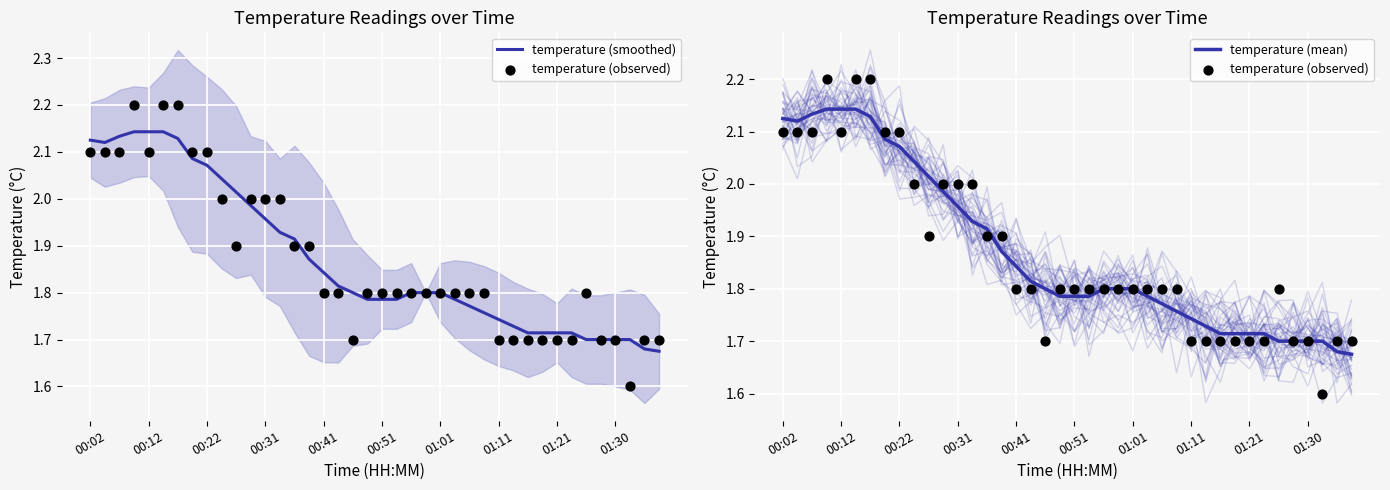

Which series contains the lowest Y value?

temperature (observed)